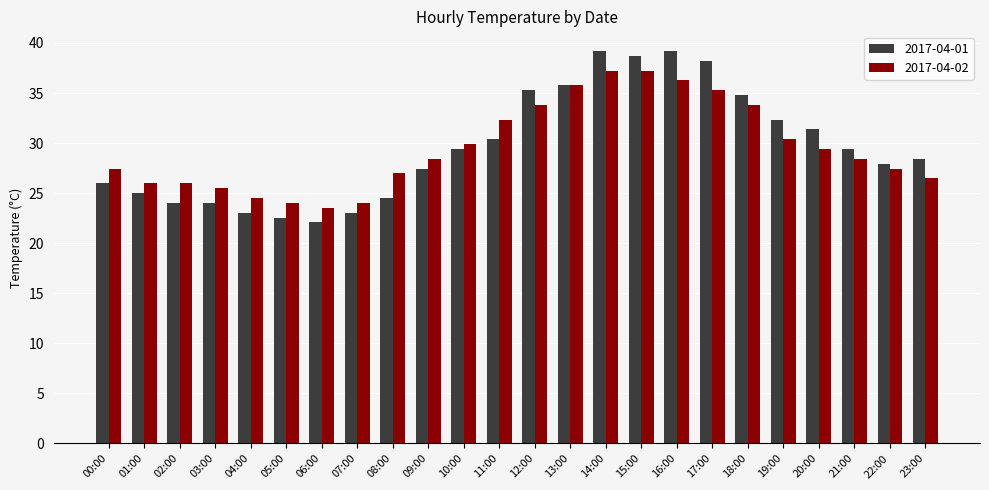

Reading right to left, extract all data points from this chart.

2017-04-01: 28.4	27.9	29.4	31.4	32.3	34.8	38.2	39.2	38.7	39.2	35.8	35.3	30.4	29.4	27.4	24.5	23.0	22.1	22.5	23.0	24.0	24.0	25.0	26.0
2017-04-02: 26.5	27.4	28.4	29.4	30.4	33.8	35.3	36.3	37.2	37.2	35.8	33.8	32.3	29.9	28.4	27.0	24.0	23.5	24.0	24.5	25.5	26.0	26.0	27.4